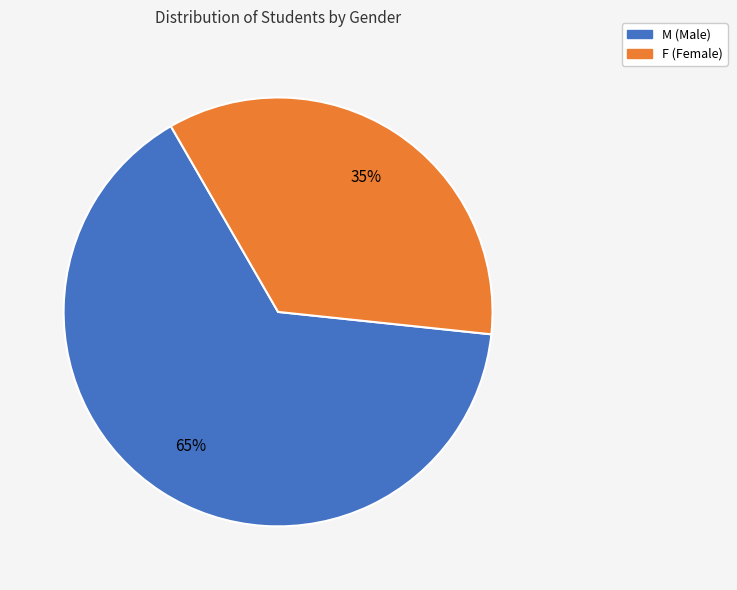

Approximately how many times larger is the value at F compared to M?

0.5